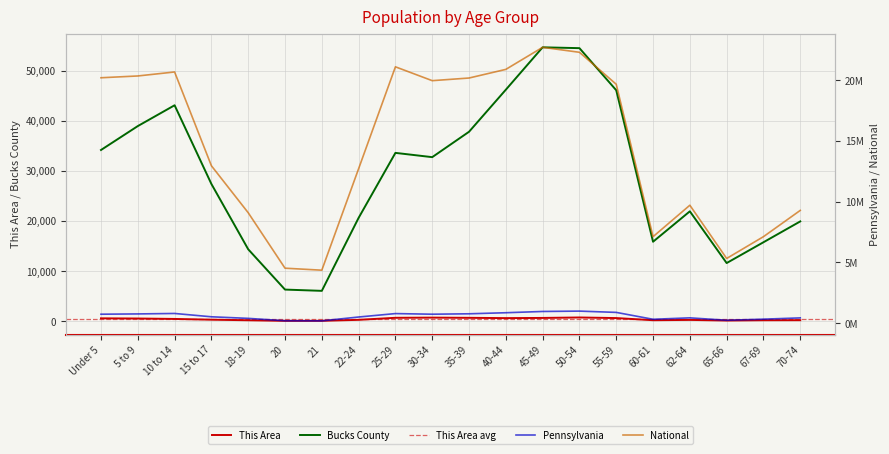

Reading right to left, what are all the values shown in this chart?

This Area: 206	196	136	262	201	629	748	657	621	679	720	683	276	80	75	193	307	455	539	576
Bucks County: 19907	15750	11602	21917	15853	46067	54461	54629	46174	37785	32722	33575	20616	6057	6311	14349	27375	43070	38919	34150
Pennsylvania: 426536	321379	231623	430721	312575	879048	984641	955763	851382	764287	729592	781527	498947	183257	191942	387235	517831	791151	753635	729538
National: 9278166	7115361	5319902	9704197	7113727	19664805	22298125	22708591	20890964	20179642	19962099	21101849	12712576	4354294	4519129	9086089	12954254	20677194	20348657	20201362